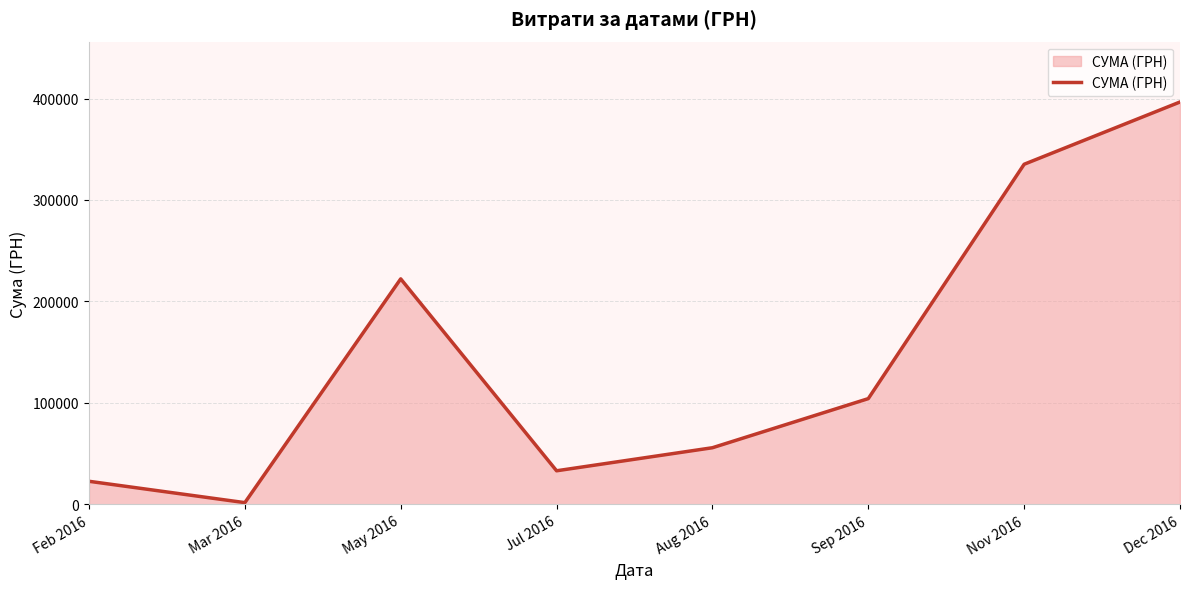

Approximately how many times larger is the value at Jul 2016 compared to Aug 2016?

0.6